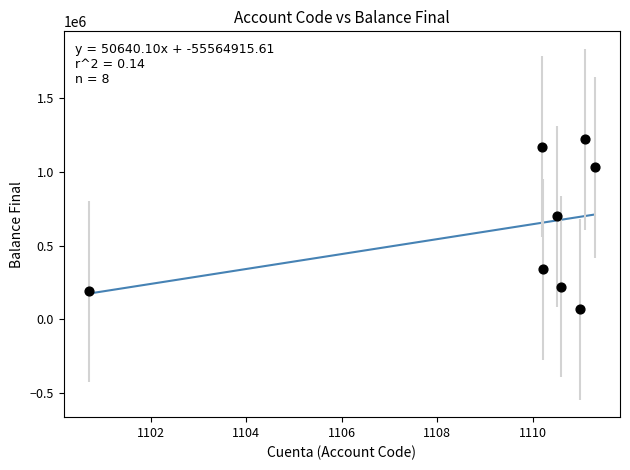

What is the average X value?

1109.5